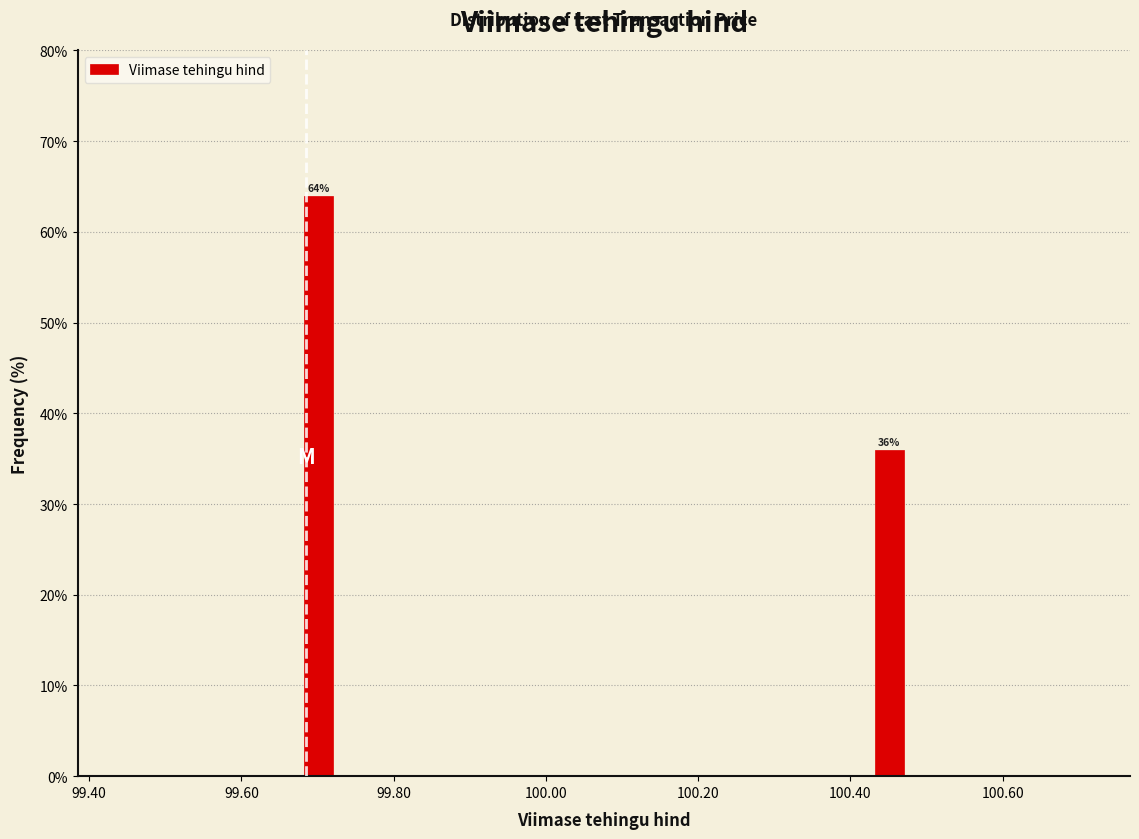

Around what value on the x-axis is the tallest bar? Give the approximate position of its centre, as read against the axis.

99.70